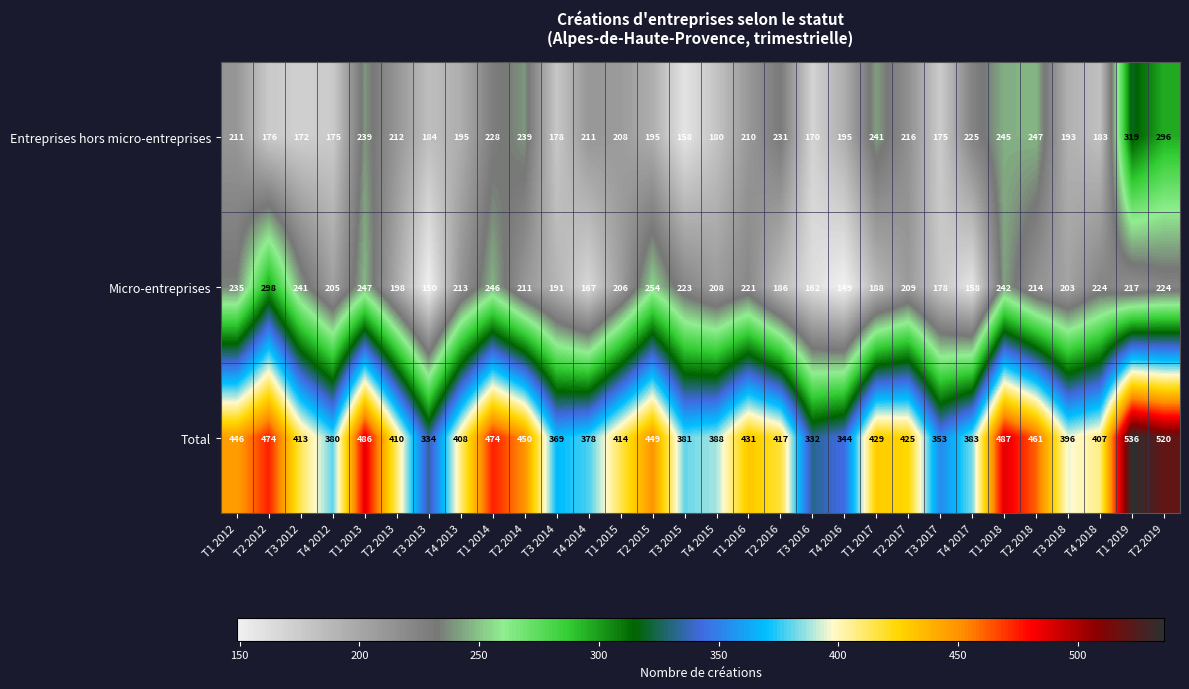

What is the sum of all Entreprises hors micro-entreprises values?

6307